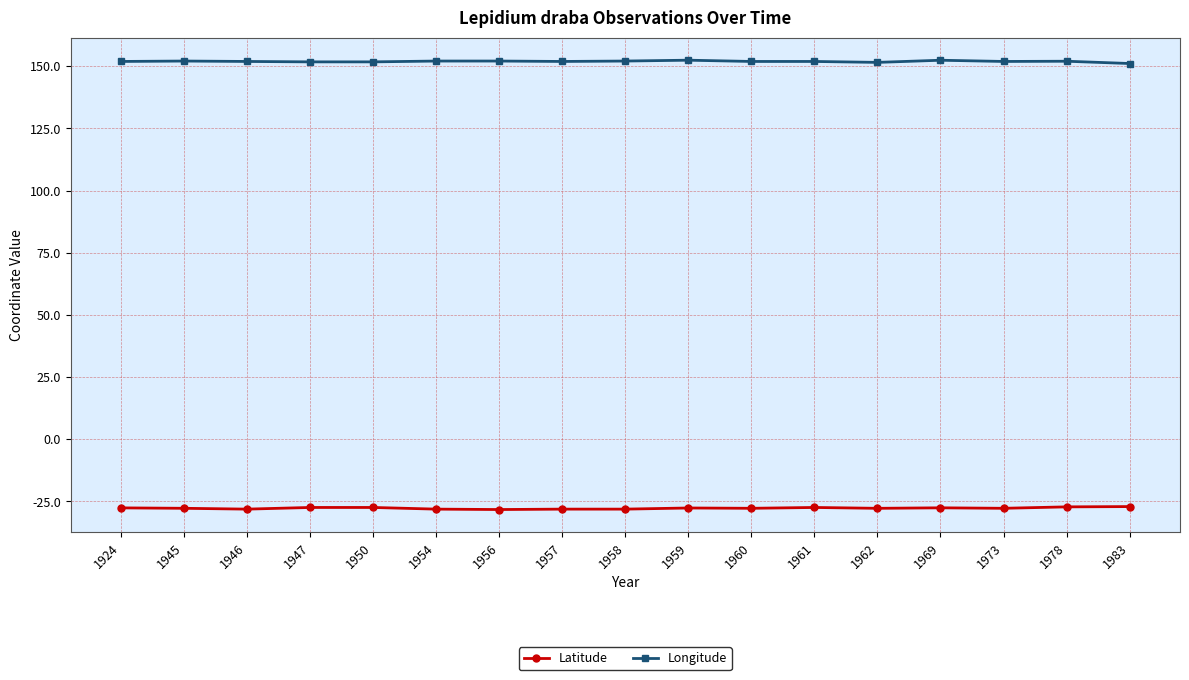

True or false: Latitude has a value of -27.4 at 1950.

True